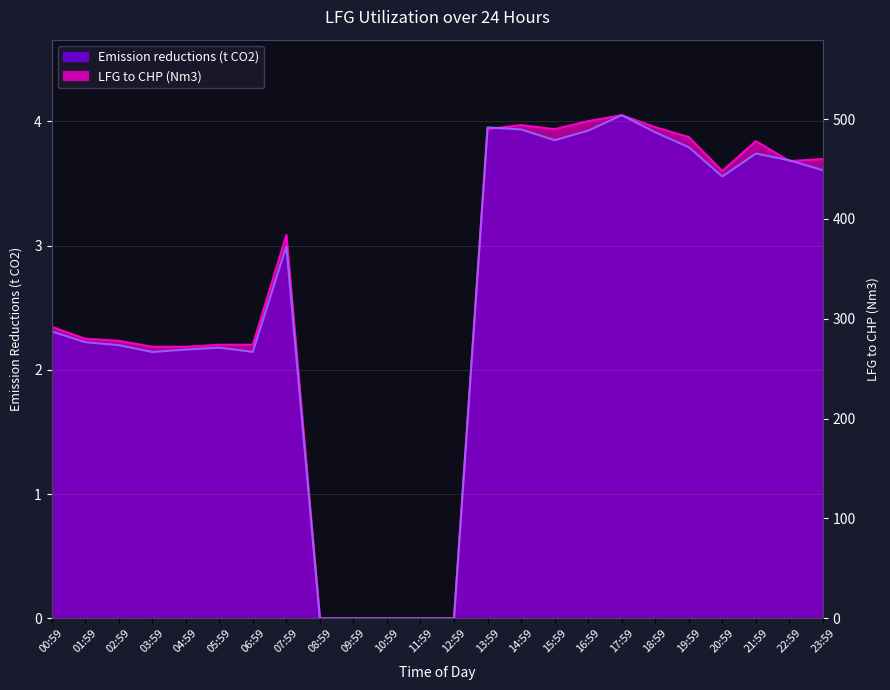

What is the difference between the Emission reductions (t CO2) values at 19:59 and 22:59?

0.1